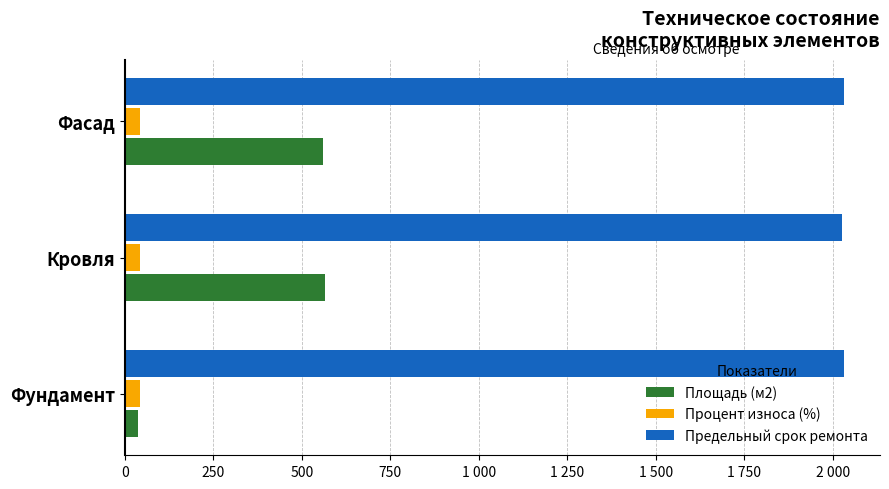

What are all the series names shown in the legend?

Площадь (м2), Процент износа (%), Предельный срок ремонта